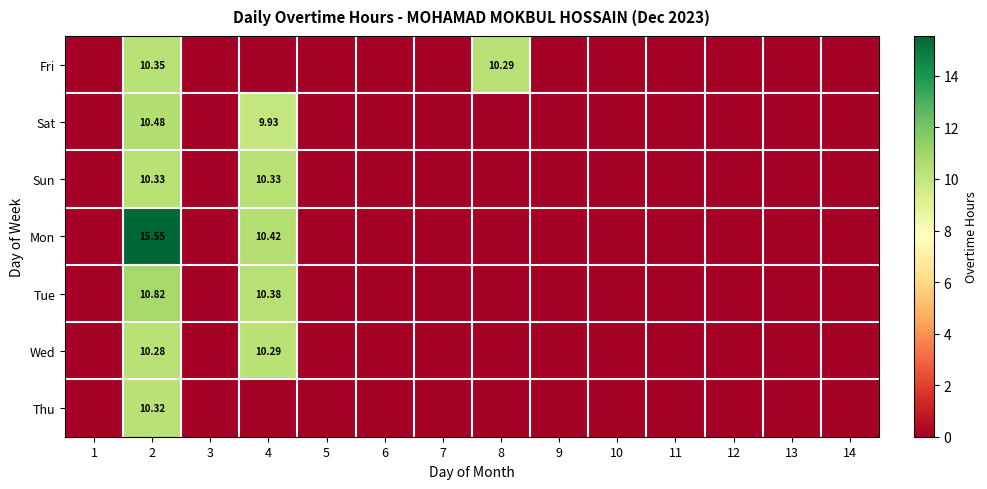

Rank the series by their maximum value, from lowest to highest.

Wed, Thu, Sun, Fri, Sat, Tue, Mon